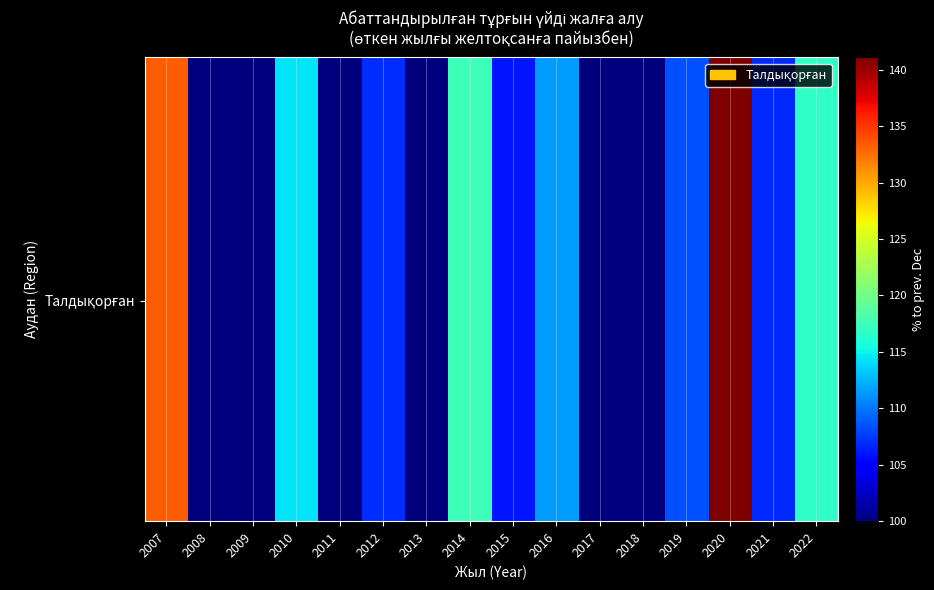

Count the number of categories in the chart.

16